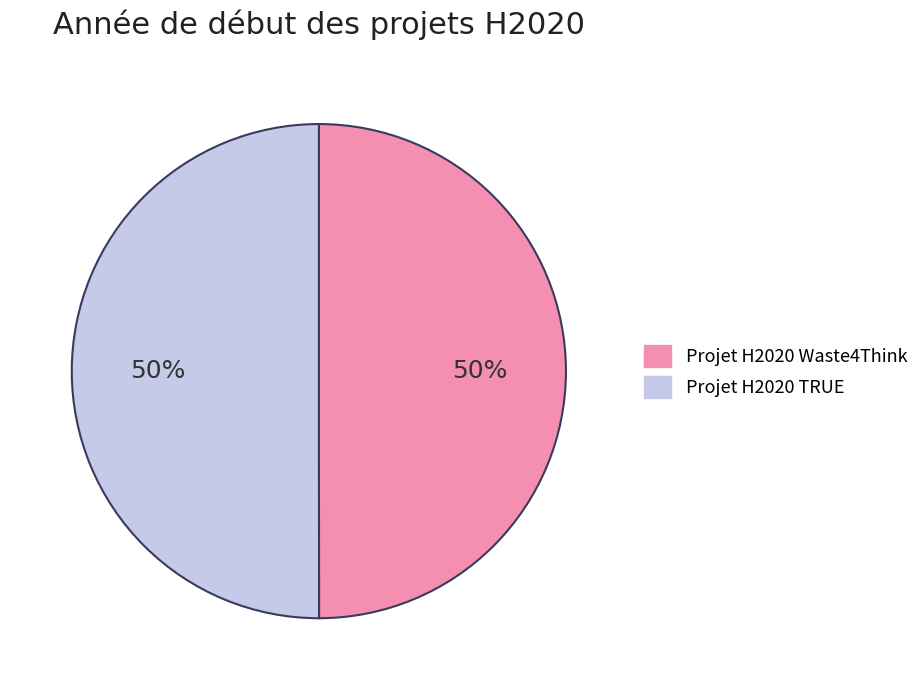

To the nearest percent, what is the average slice percentage?

50%